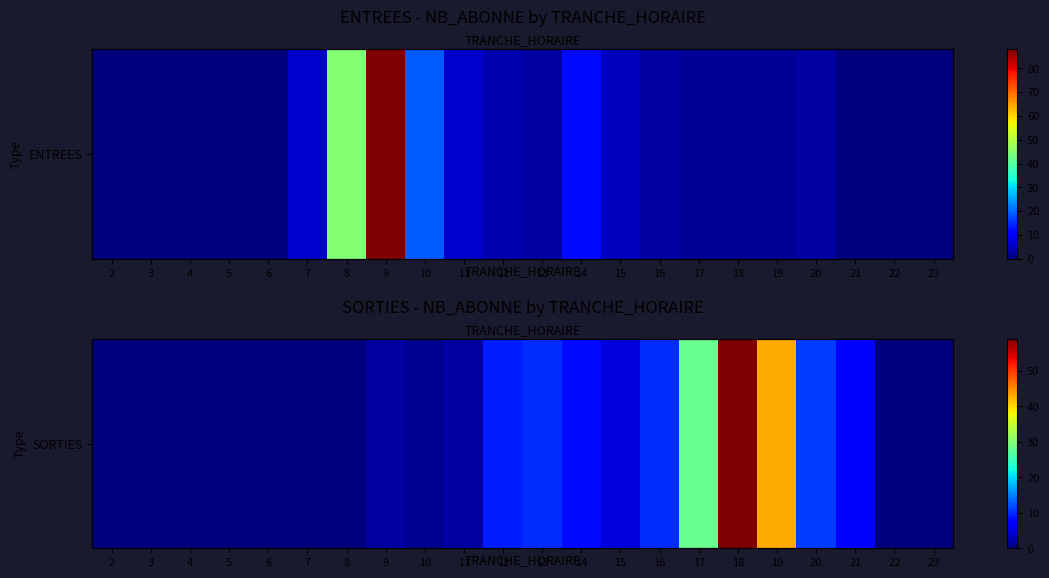

What is the change in value from 9 to 12?

+7